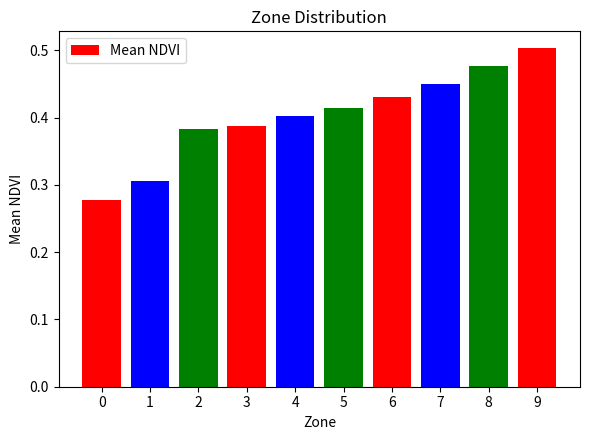

Is it true that the value at 7 is 0.7?

False